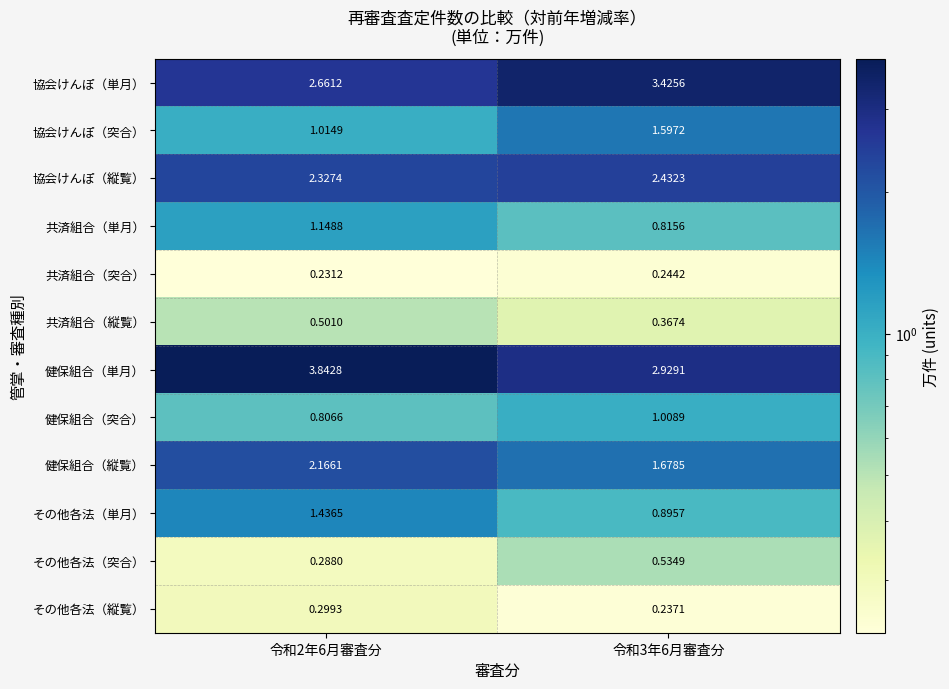

Which series changed the most between 令和2年6月審査分 and 令和3年6月審査分?

健保組合（単月）